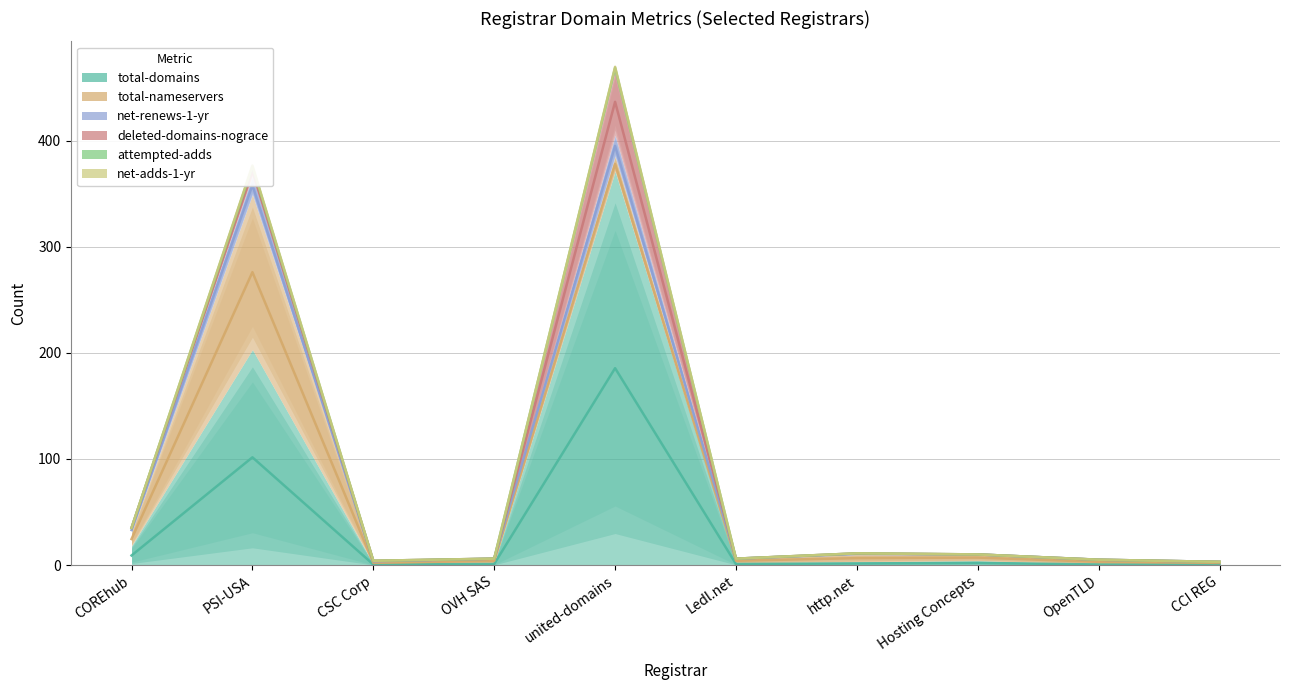

Which has a higher value, OVH SAS or PSI-USA?

PSI-USA